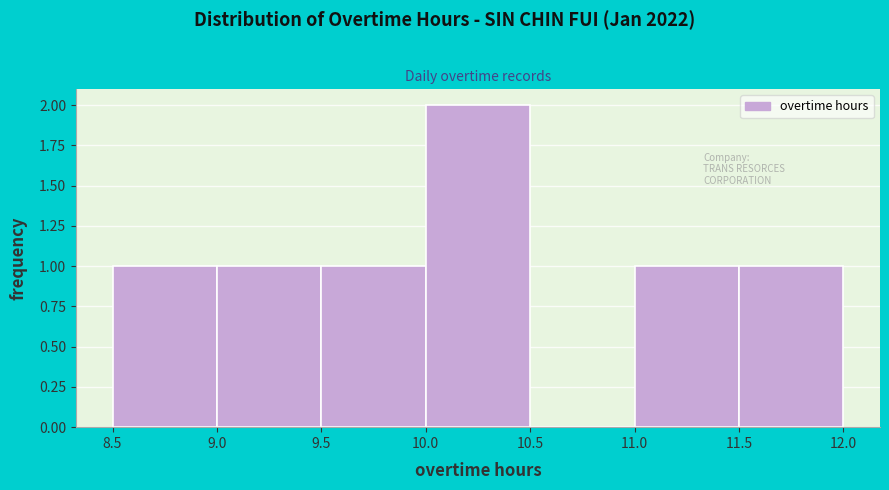

Reading left to right, transcribe this chart: for each bar, give the range it covers on the x-axis and its height. The values are not printed on the chart, so give them approximately, as read against the axis.

8.5 to 9.0: 1
9.0 to 9.5: 1
9.5 to 10.0: 1
10.0 to 10.5: 2
10.5 to 11.0: 0
11.0 to 11.5: 1
11.5 to 12.0: 1